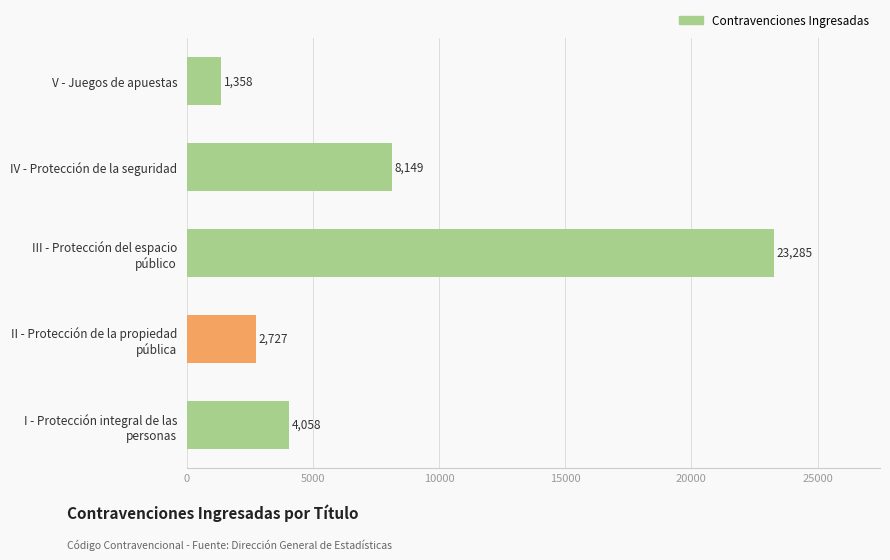

Rank the categories by value from highest to lowest.

III - Protección del espacio
público, IV - Protección de la seguridad, I - Protección integral de las
personas, II - Protección de la propiedad
pública, V - Juegos de apuestas